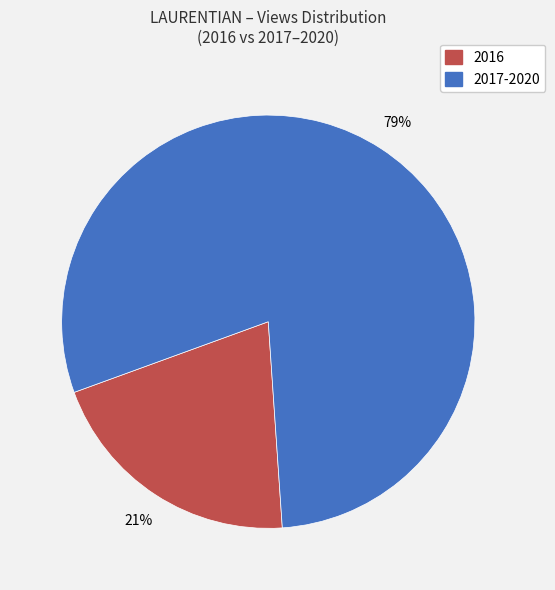

To the nearest percent, what is the average slice percentage?

50%